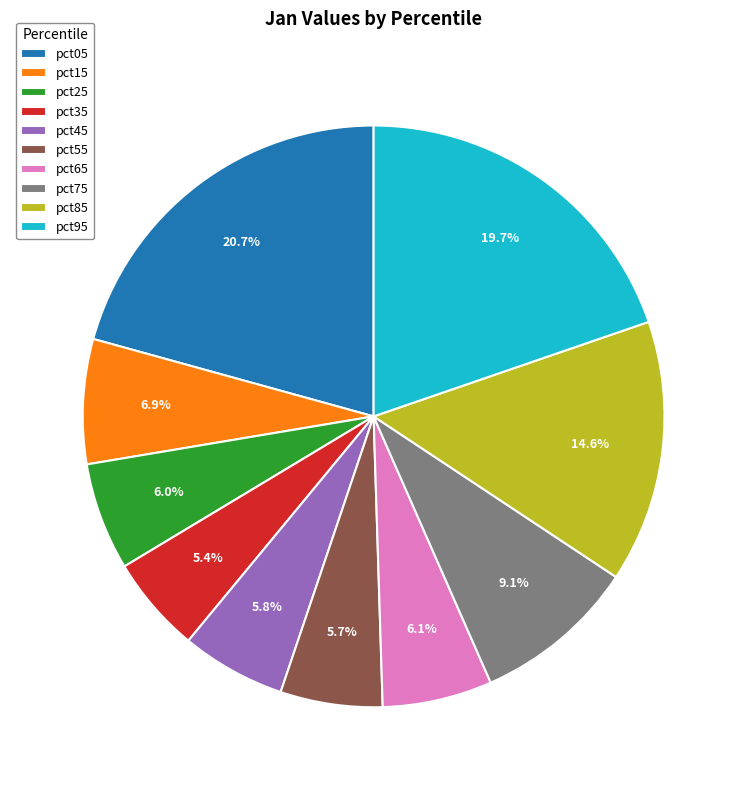

How many slices are in this pie chart?

10